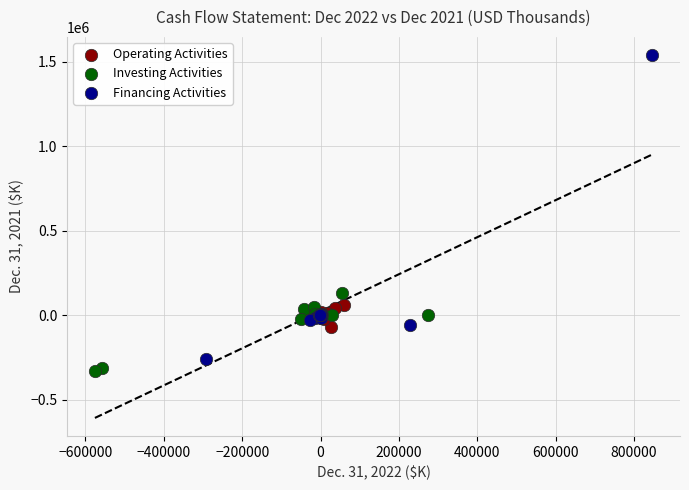

Which series contains the highest Y value?

Financing Activities